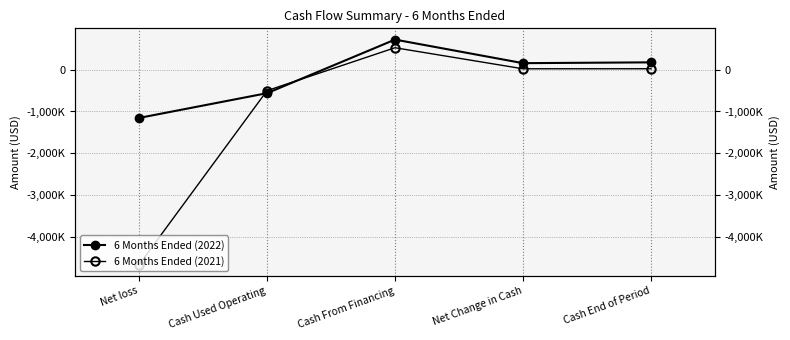

What is the difference between the maximum and second lowest values in the 6 Months Ended (2022) series?

1279143